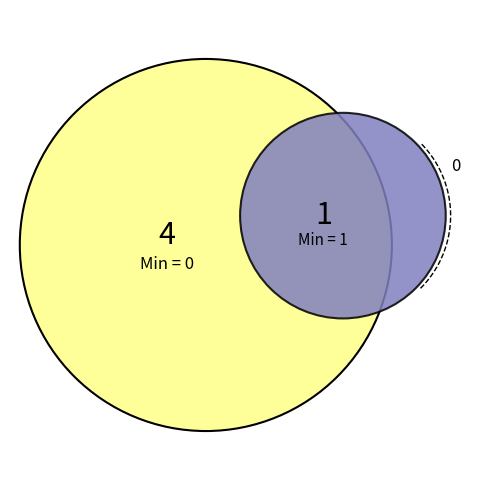

Is Extension the majority of the pie?

No